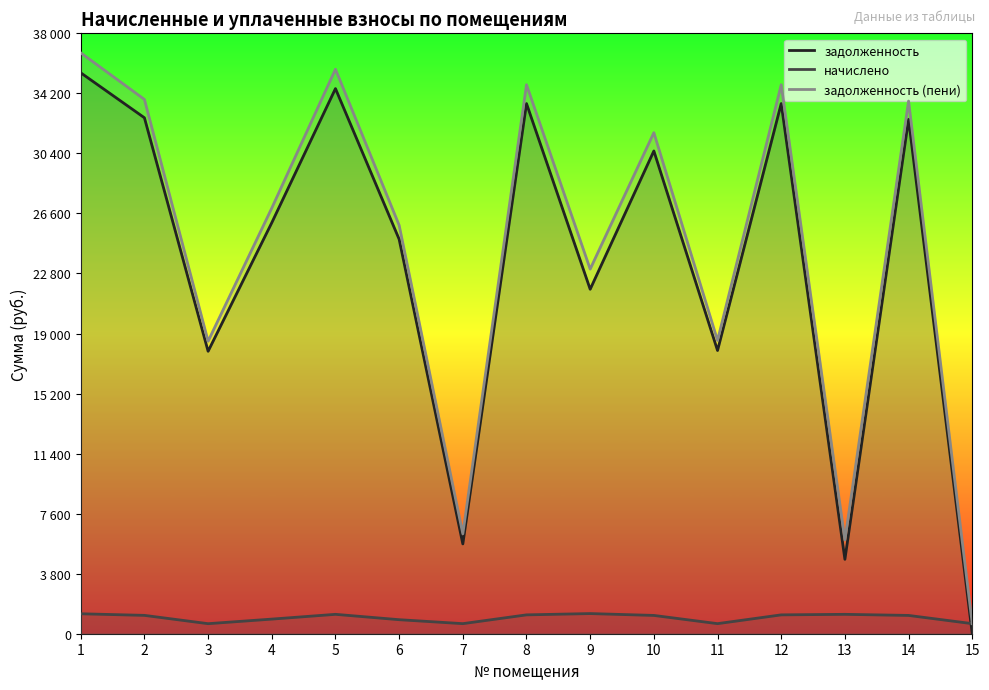

Which series ends up on top after the final intersection of задолженность and начислено?

начислено